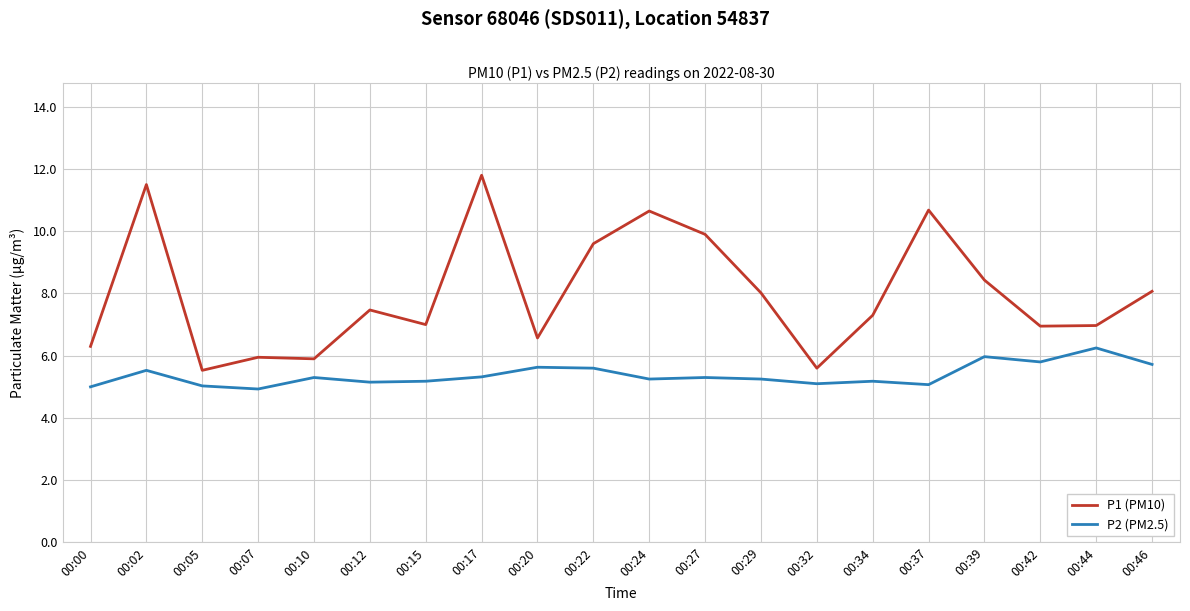

Which series has the largest total across all categories?

P1 (PM10)